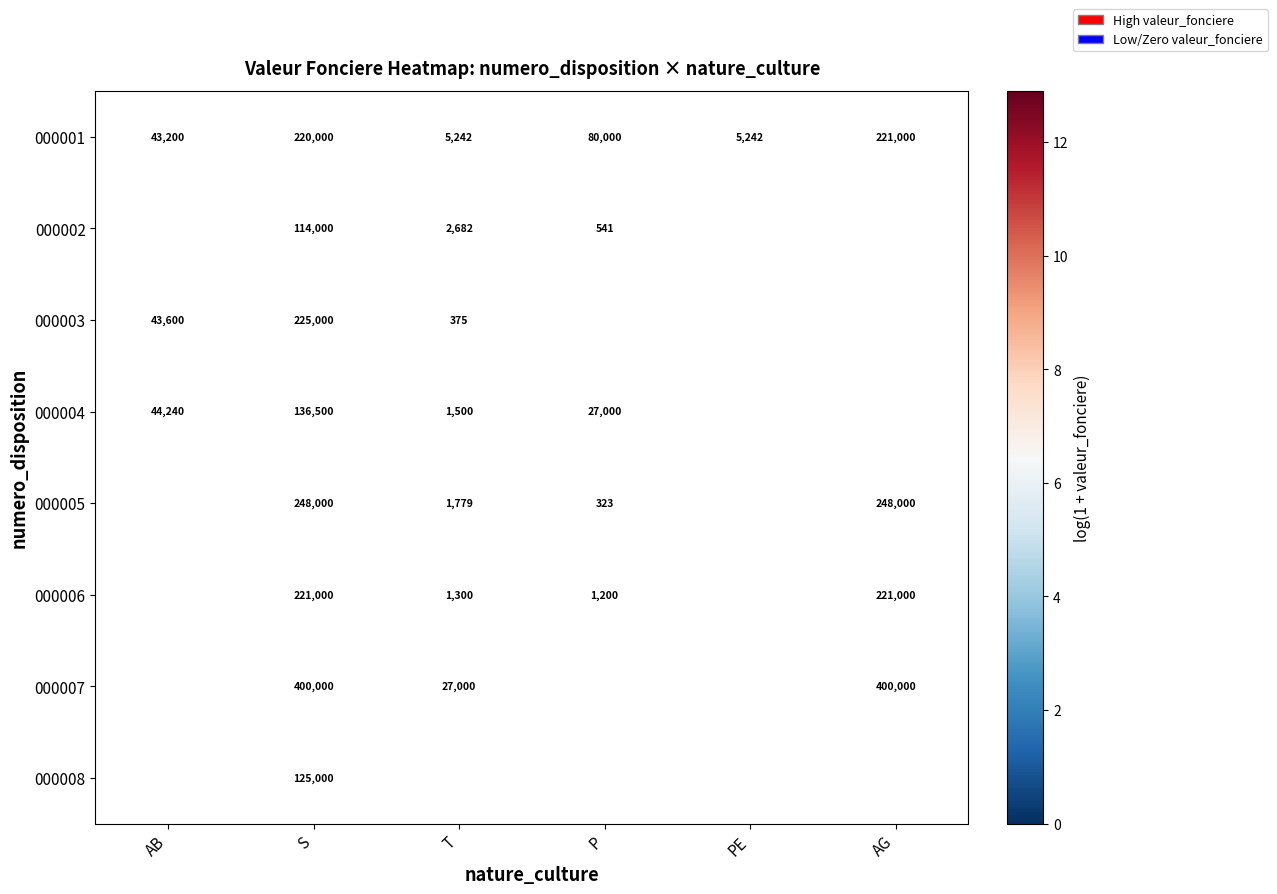

At which label is 000001 closest to 113121?

P